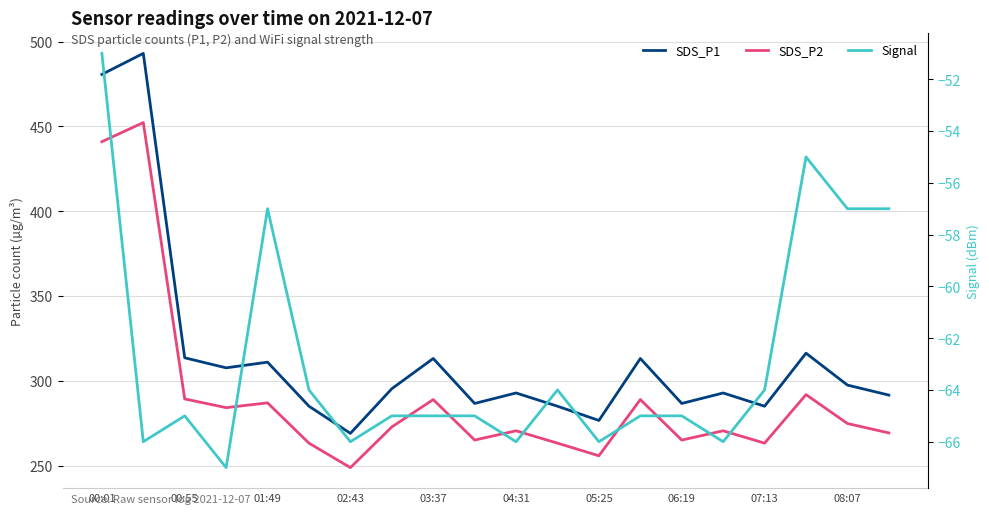

True or false: Signal and SDS_P1 cross at least once.

False